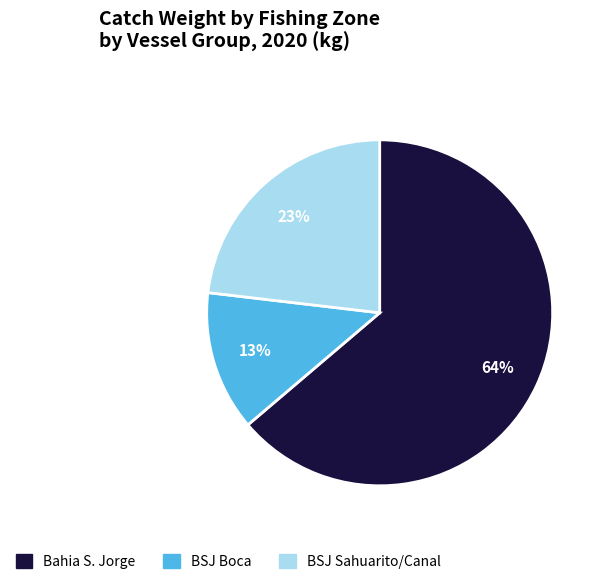

Is BSJ Boca the majority of the pie?

No